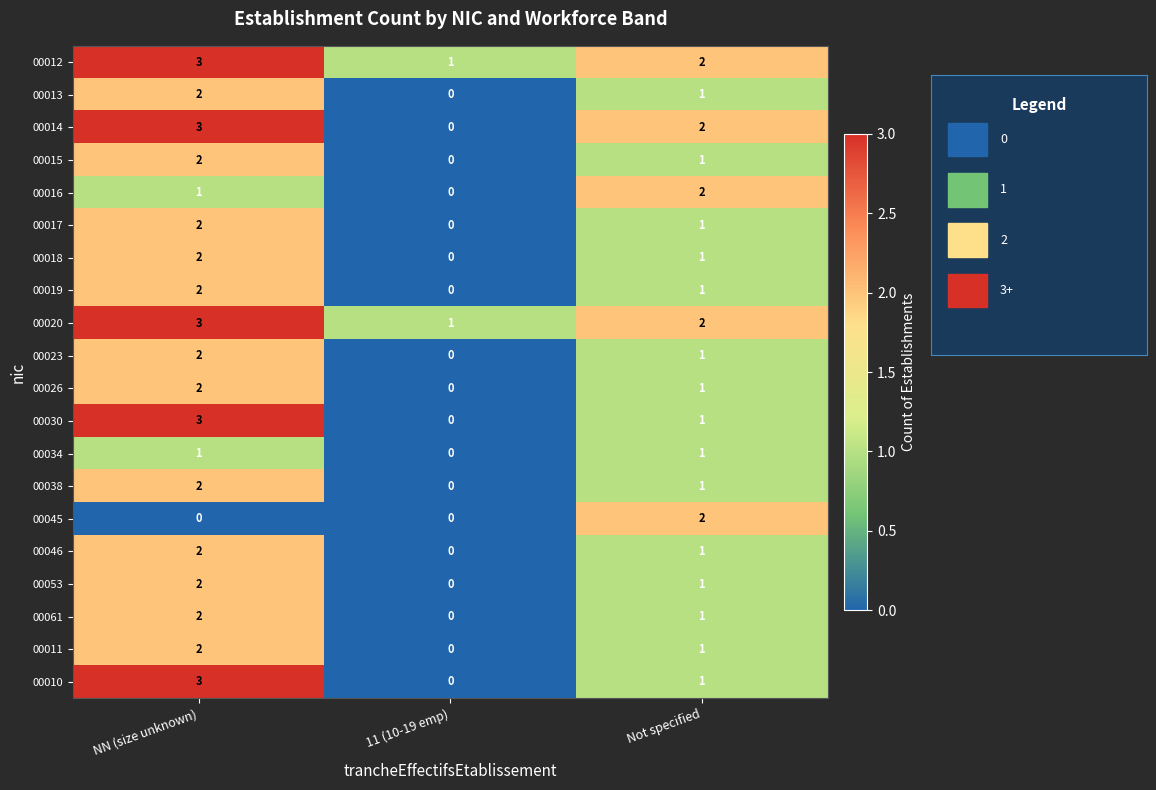

List the labels in order of 00038 value, largest first.

NN (size unknown), Not specified, 11 (10-19 emp)